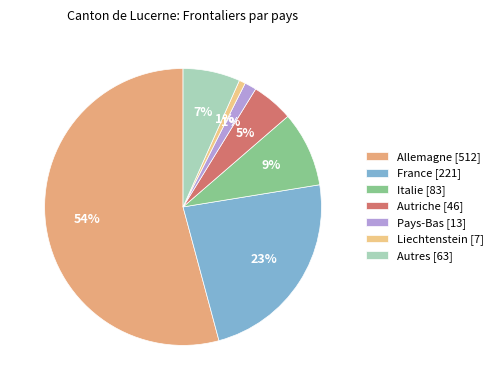

Is there any slice that represents more than half of the pie?

Yes